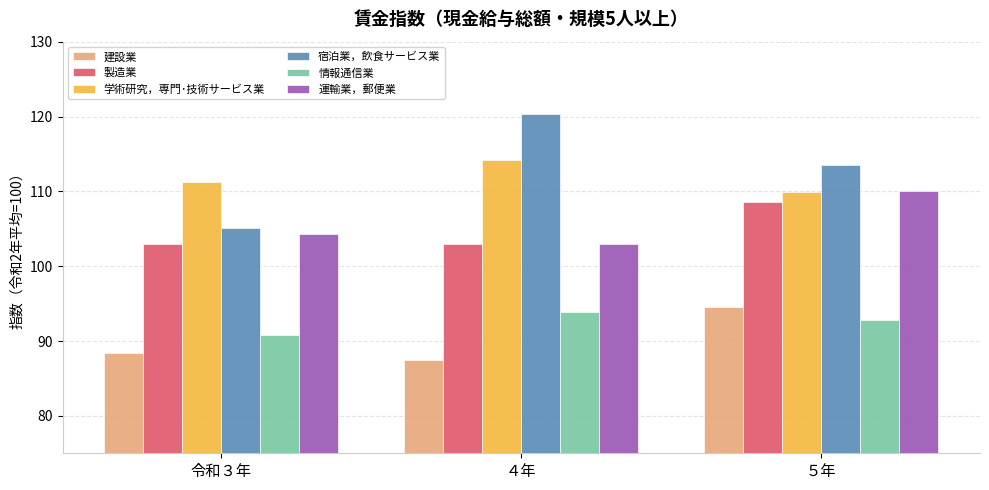

What is the approximate value of 情報通信業 at ５年?

92.8